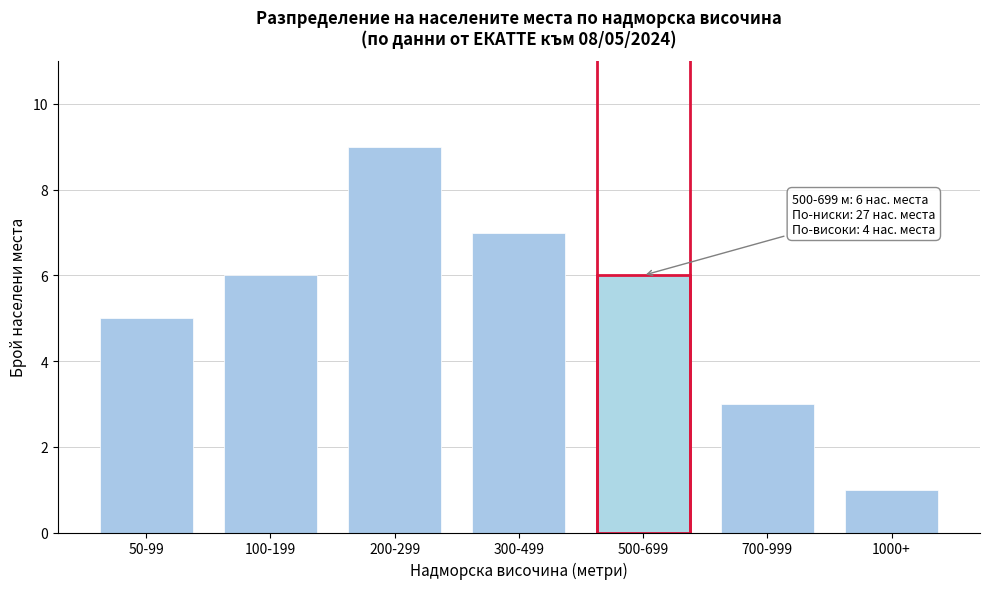

Reading right to left, extract all data points from this chart.

1	3	6	7	9	6	5